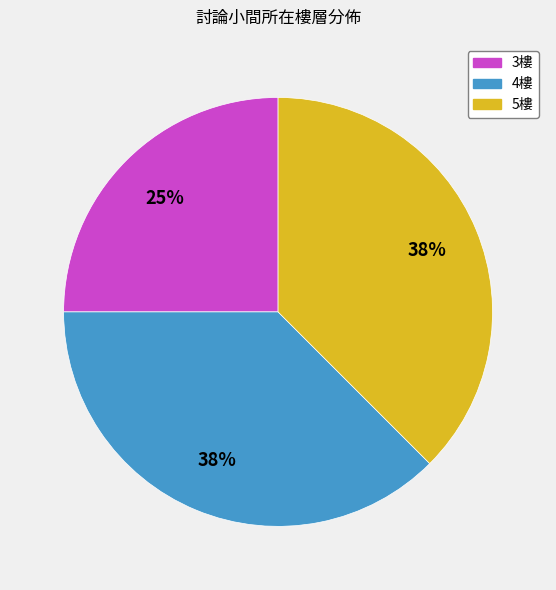

Is there any slice that represents more than half of the pie?

No